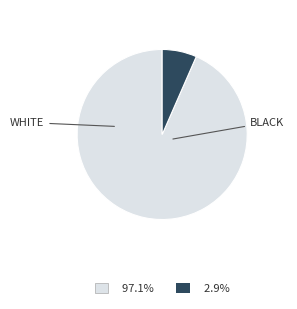

Is there any slice that represents more than half of the pie?

Yes